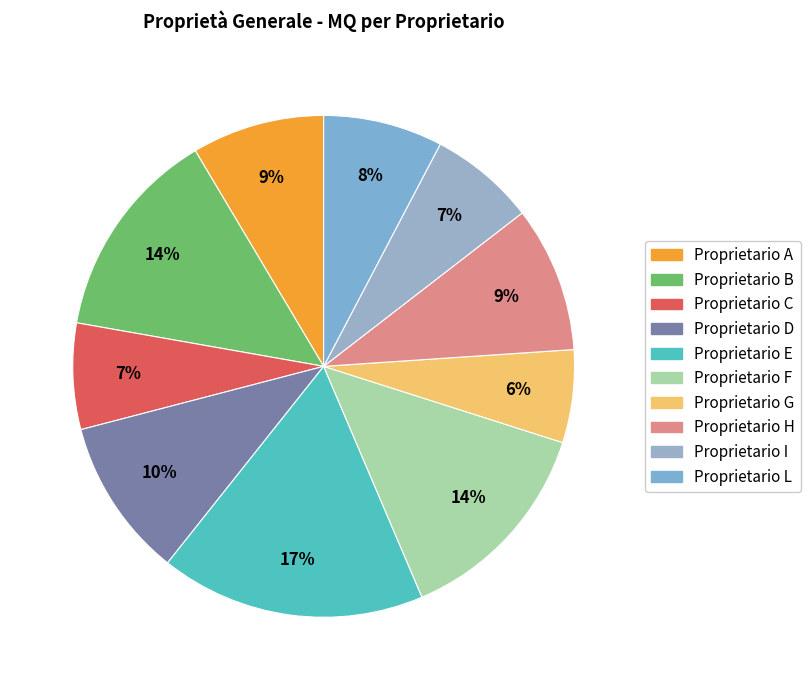

Which category has the biggest portion of the pie?

Proprietario E